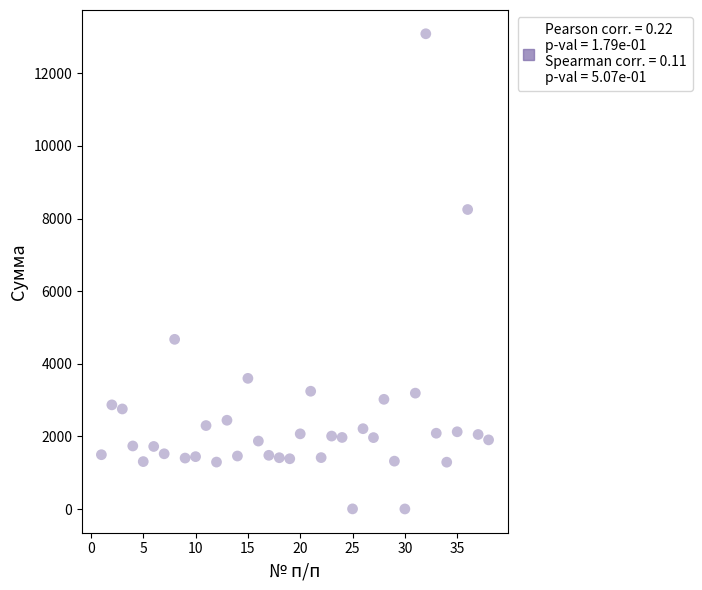

What is the range of X values (max minus min)?

37.0